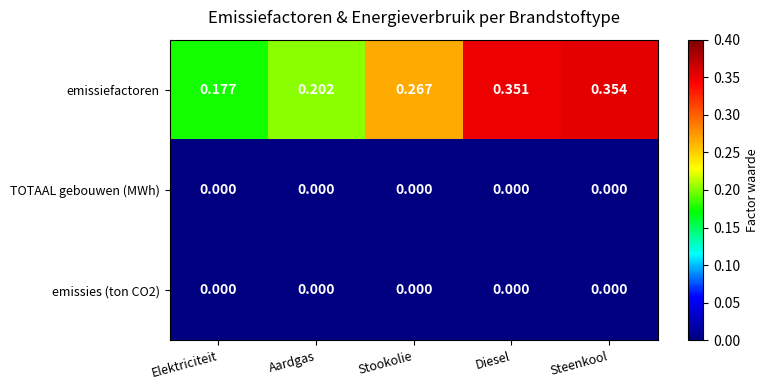

Which series has the widest spread of values?

emissiefactoren